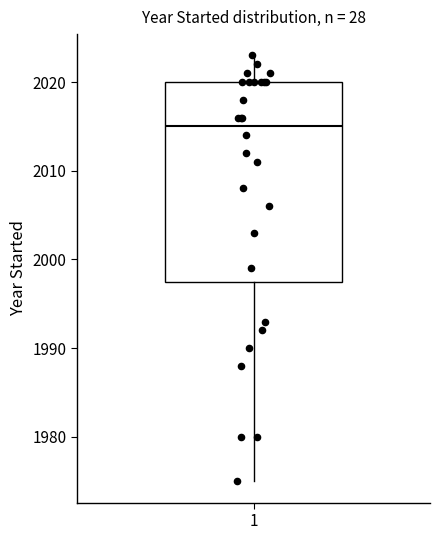

Read this box plot against the y-axis: the position of the median line, the range covered by the box, and the ends of both whiskers. The values are not printed on the chart, so give them approximately, as read against the axis.

median 2015, box 1998 to 2020, whiskers 1975 to 2023